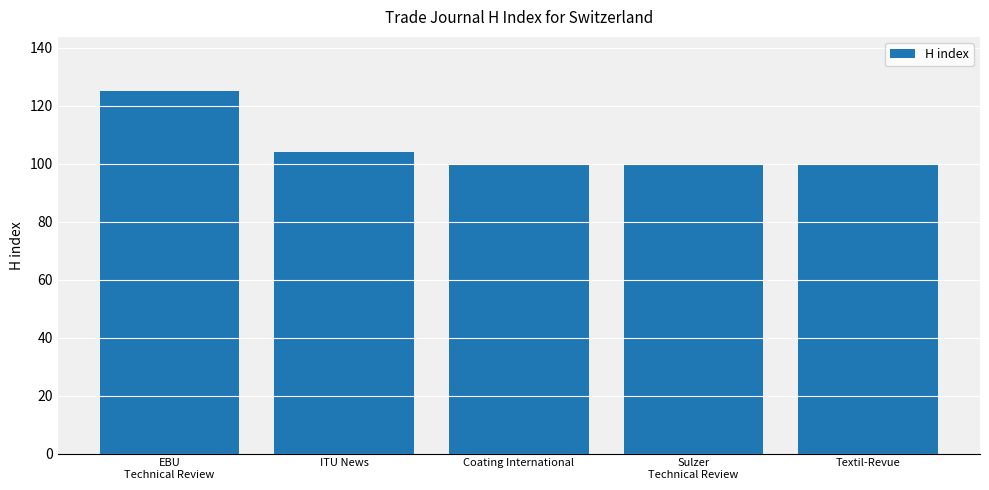

What is the maximum value shown in the chart?

125